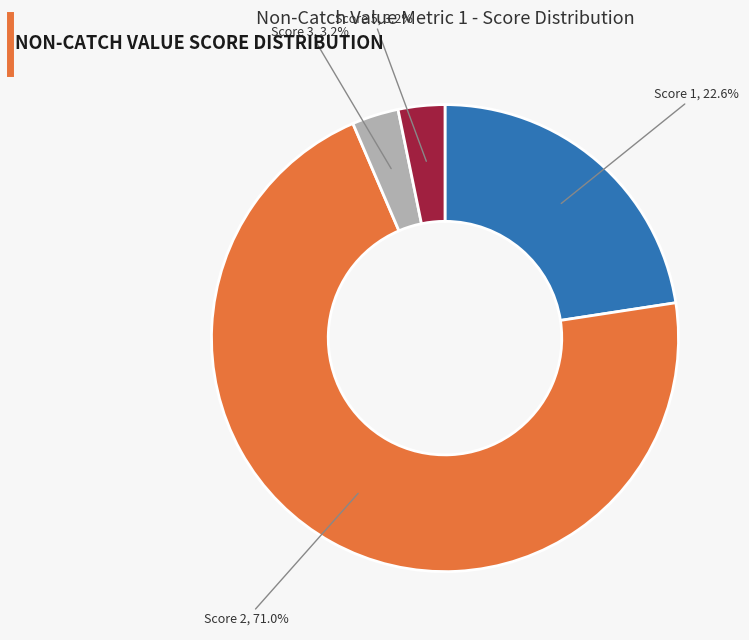

Is there a majority slice in this chart?

Yes